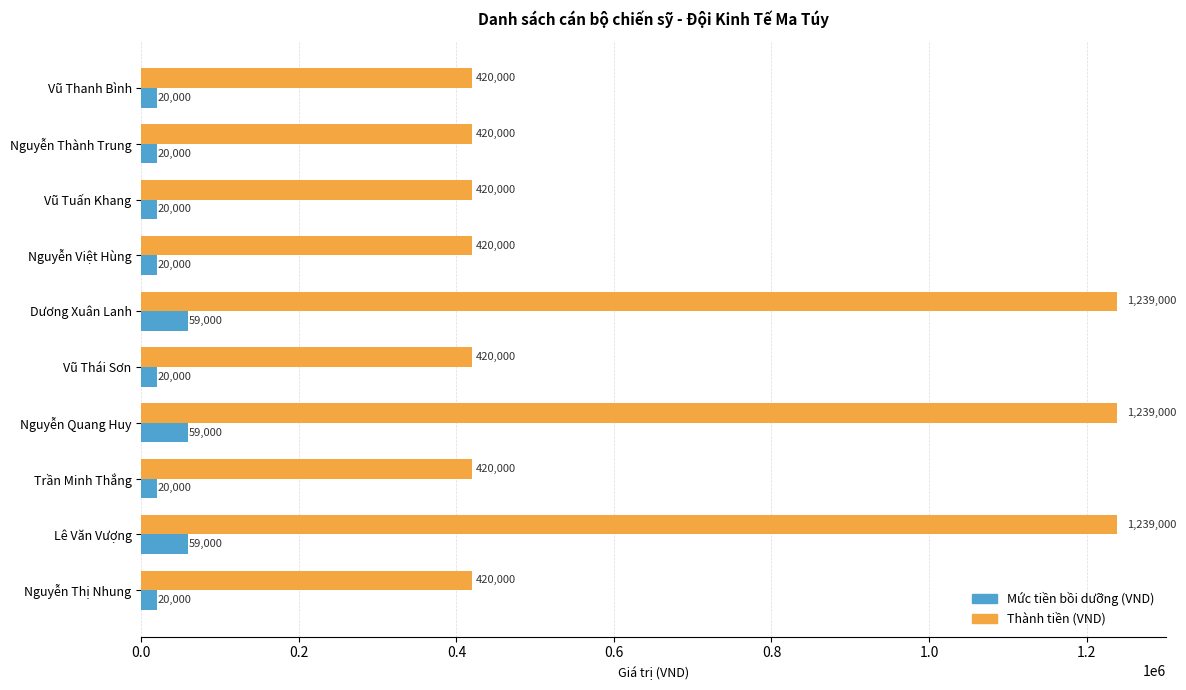

At Nguyễn Thành Trung, list the series in order from largest to smallest.

Thành tiền (VND), Mức tiền bồi dưỡng (VND)